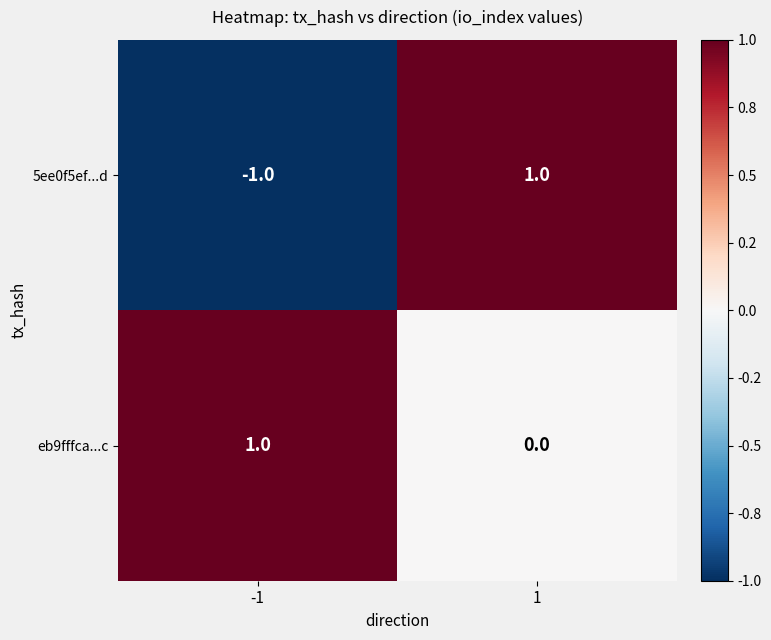

What is the maximum value shown in the chart?

1